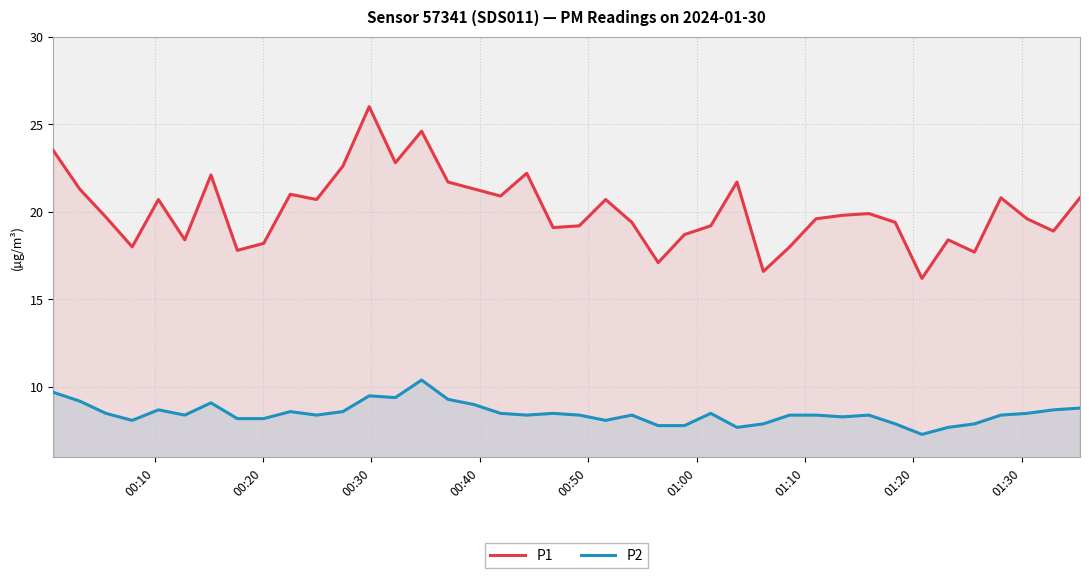

What is the value of the P1 point at the 2nd from the left?

21.3